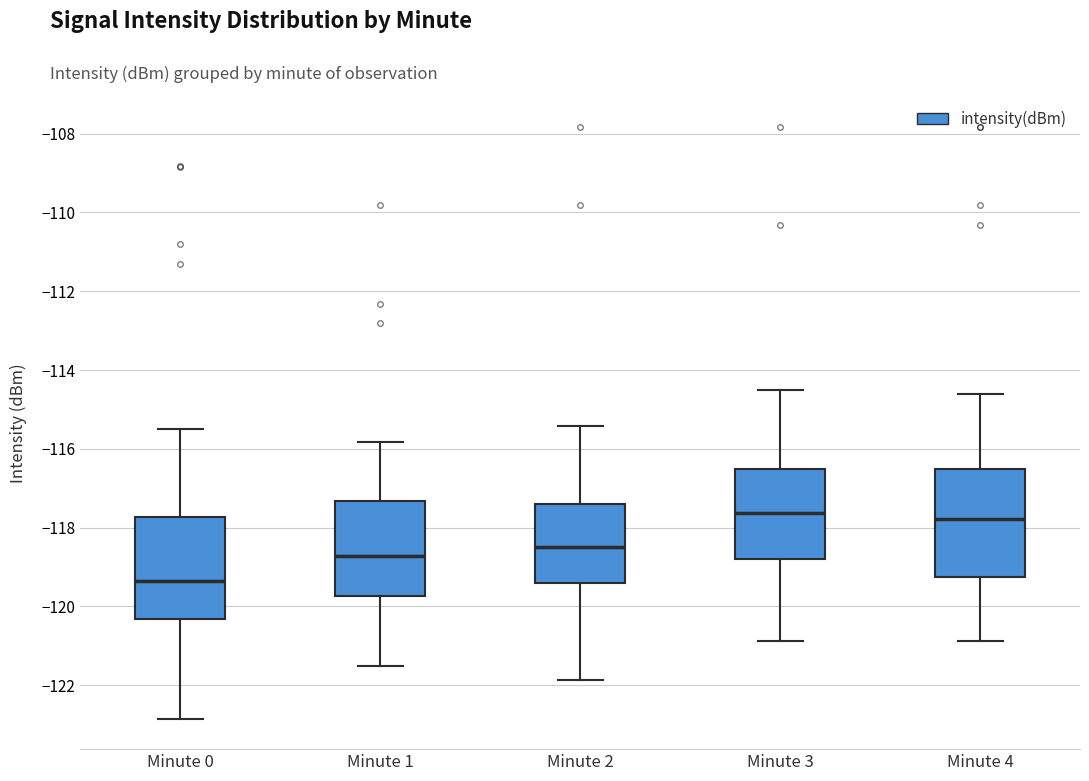

Reading left to right, transcribe this box plot: for each box, give where its median line is, the range the box spans, and where its two whiskers end, as read against the y-axis. The values are not printed on the chart, so give them approximately, as read against the axis.

Minute 0: median -119.4, box -120.4 to -117.8, whiskers -122.8 to -115.6
Minute 1: median -118.8, box -119.8 to -117.4, whiskers -121.6 to -115.8
Minute 2: median -118.4, box -119.4 to -117.4, whiskers -121.8 to -115.4
Minute 3: median -117.6, box -118.8 to -116.6, whiskers -120.8 to -114.6
Minute 4: median -117.8, box -119.2 to -116.6, whiskers -120.8 to -114.6